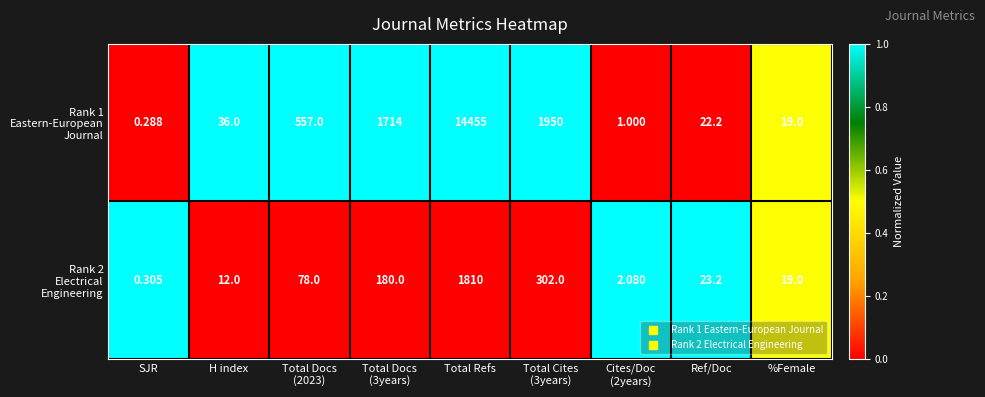

At which category does the chart reach its minimum across all series?

SJR